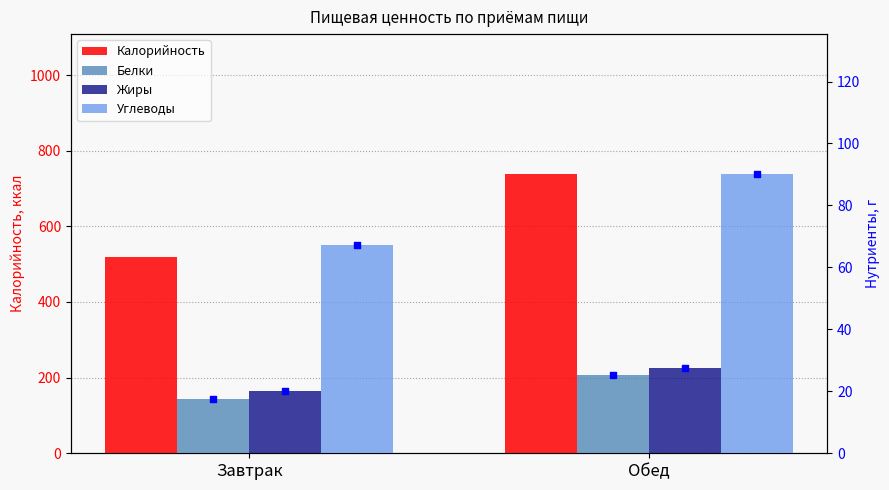

What are all the series names shown in the legend?

Калорийность, Белки, Жиры, Углеводы